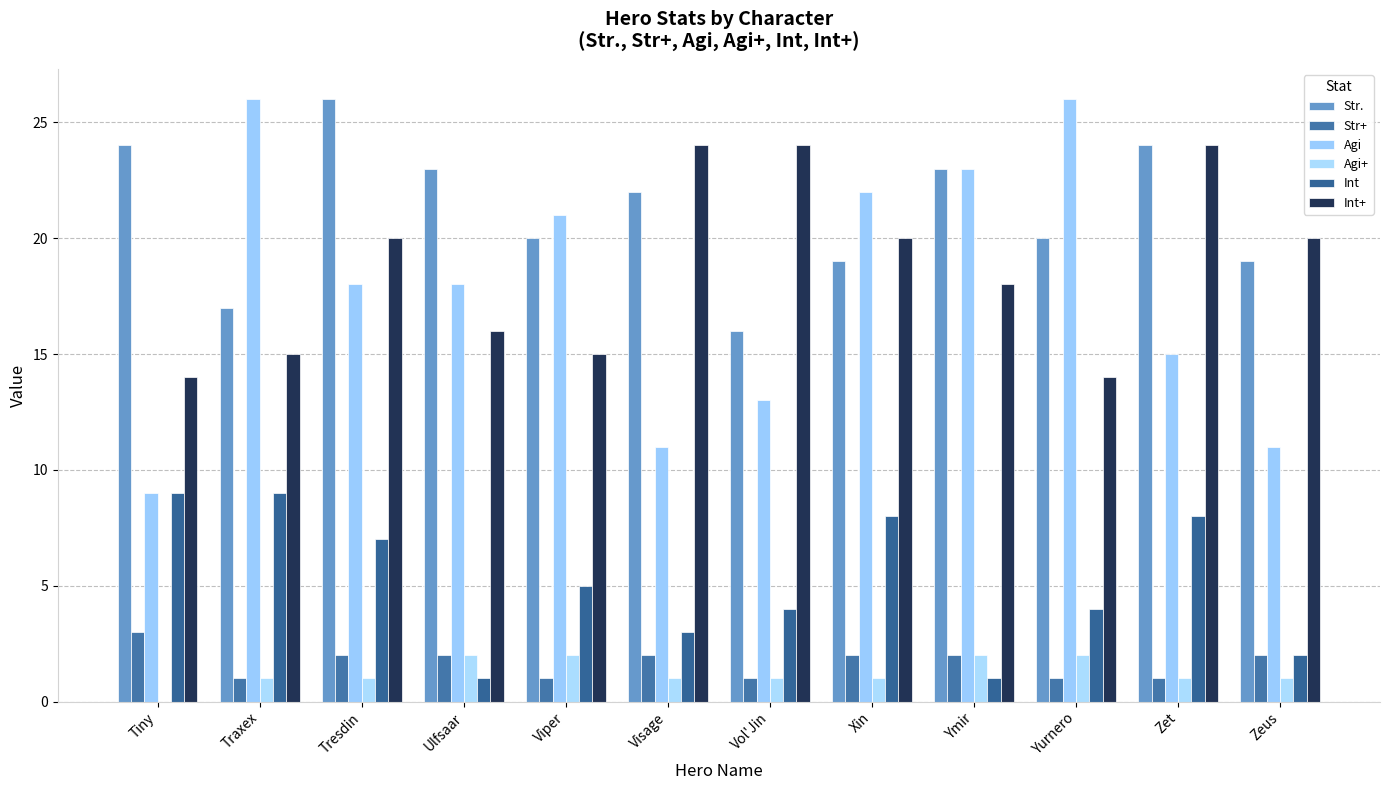

Reading left to right, what are all the values shown in this chart?

Str.: Tiny=24	Traxex=17	Tresdin=26	Ulfsaar=23	Viper=20	Visage=22	Vol'Jin=16	Xin=19	Ymir=23	Yurnero=20	Zet=24	Zeus=19
Str+: Tiny=3	Traxex=1	Tresdin=2	Ulfsaar=2	Viper=1	Visage=2	Vol'Jin=1	Xin=2	Ymir=2	Yurnero=1	Zet=1	Zeus=2
Agi: Tiny=9	Traxex=26	Tresdin=18	Ulfsaar=18	Viper=21	Visage=11	Vol'Jin=13	Xin=22	Ymir=23	Yurnero=26	Zet=15	Zeus=11
Agi+: Tiny=0	Traxex=1	Tresdin=1	Ulfsaar=2	Viper=2	Visage=1	Vol'Jin=1	Xin=1	Ymir=2	Yurnero=2	Zet=1	Zeus=1
Int: Tiny=9	Traxex=9	Tresdin=7	Ulfsaar=1	Viper=5	Visage=3	Vol'Jin=4	Xin=8	Ymir=1	Yurnero=4	Zet=8	Zeus=2
Int+: Tiny=14	Traxex=15	Tresdin=20	Ulfsaar=16	Viper=15	Visage=24	Vol'Jin=24	Xin=20	Ymir=18	Yurnero=14	Zet=24	Zeus=20